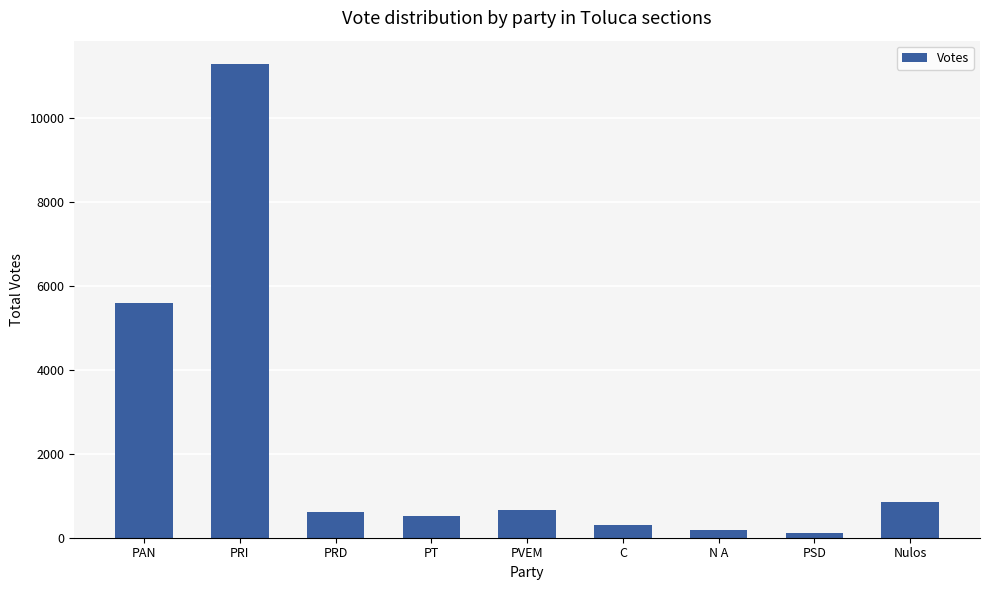

Is it true that the value at PRD is 616?

True